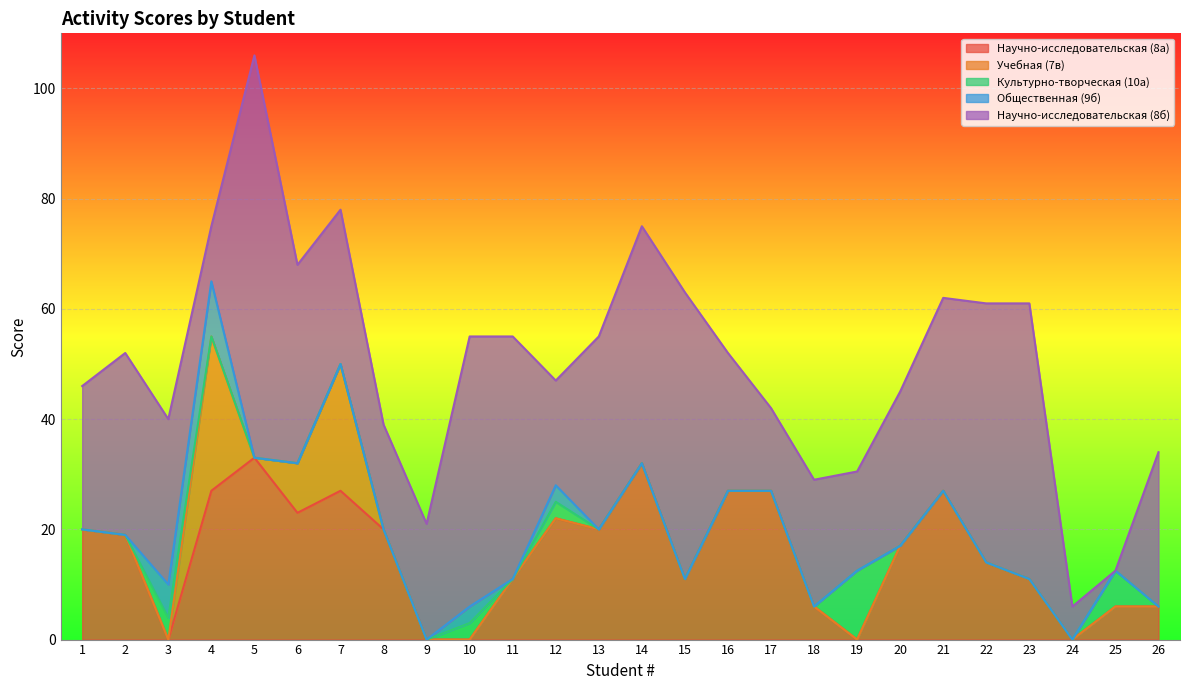

At which label does Научно-исследовательская (8а) first exceed 19?

1